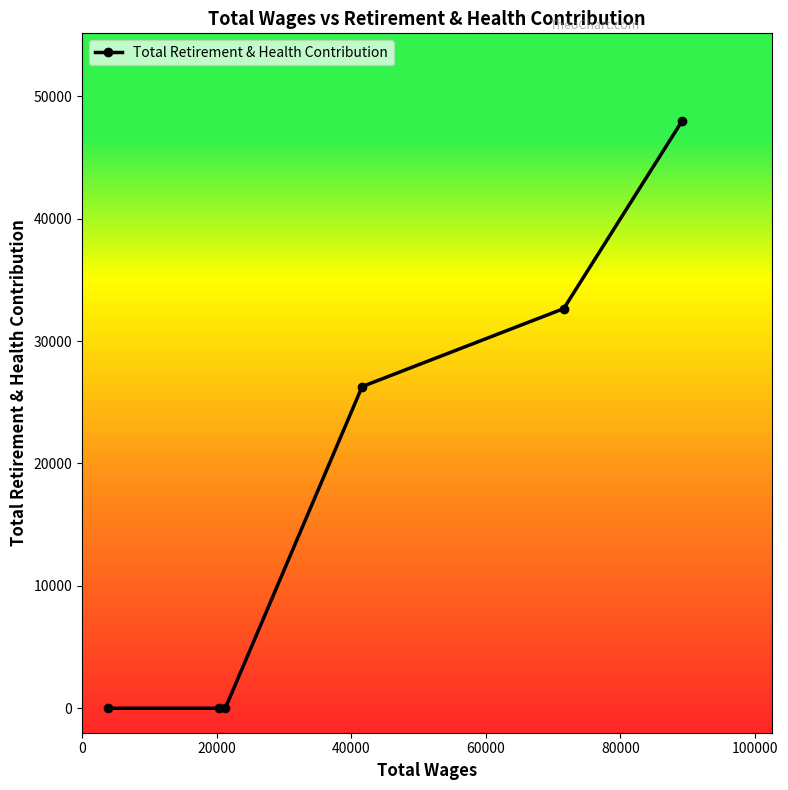

True or false: the data has more than 1 interior local peaks.

False